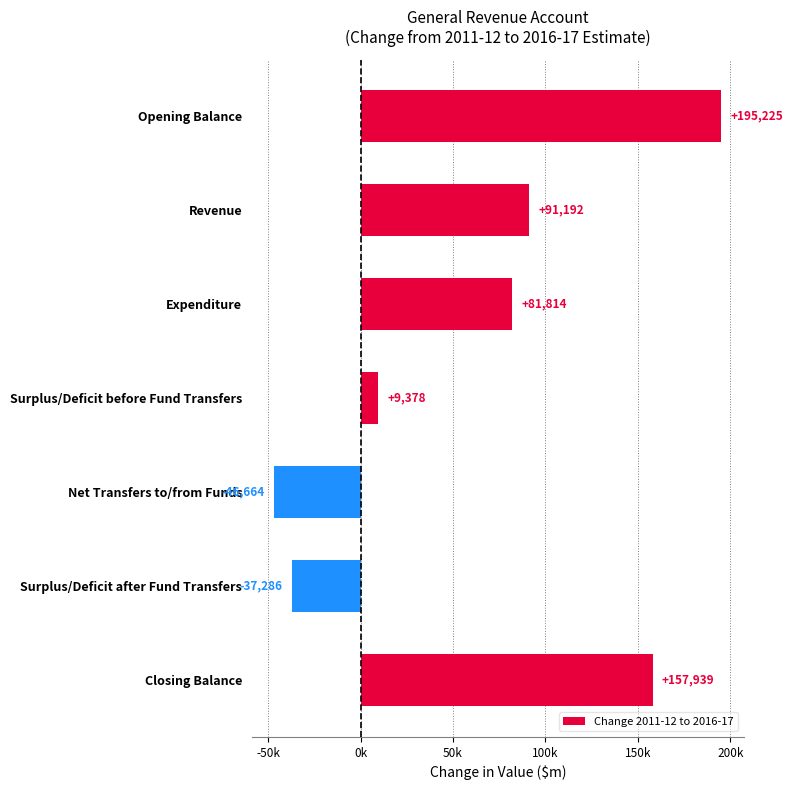

What is the minimum value shown in the chart?

-46664